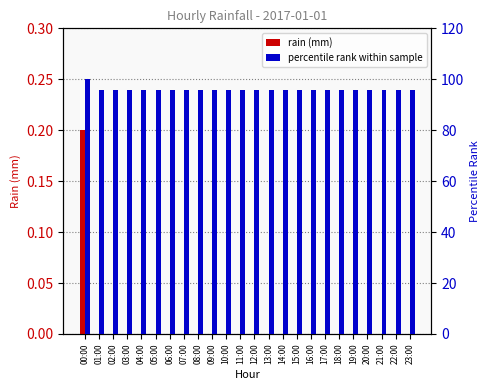

What is the label of the 13th bar from the left?

12:00